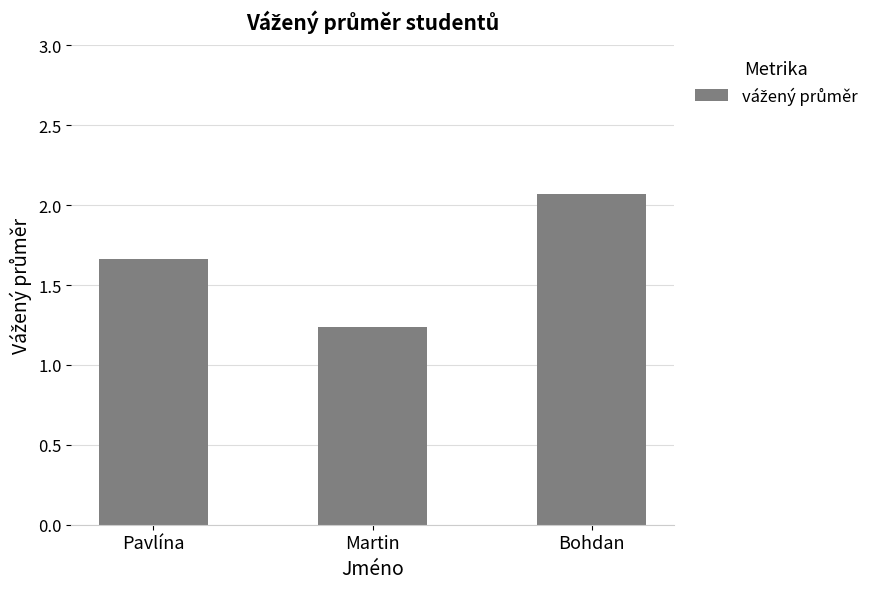

True or false: the data shows 1.1 at Pavlína.

False